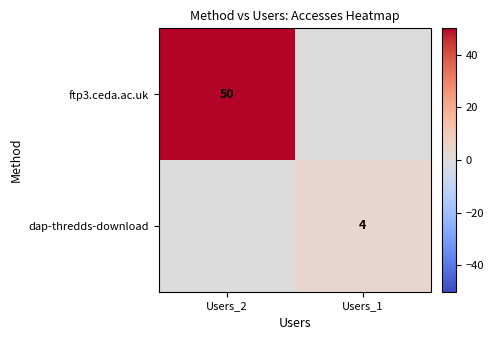

At which category does the chart reach its minimum across all series?

Users_1